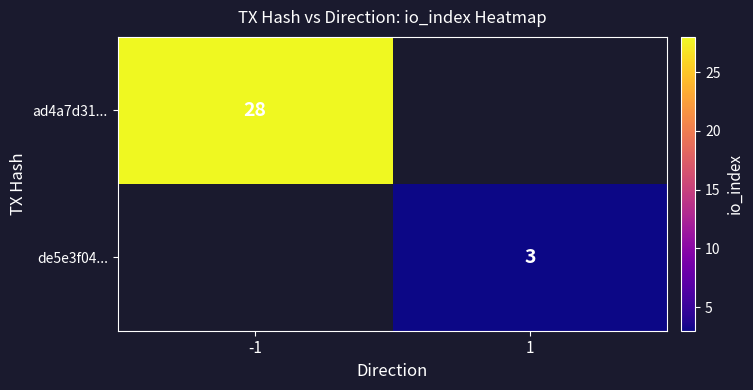

The de5e3f04... series shows 5 at 1. True or false?

False